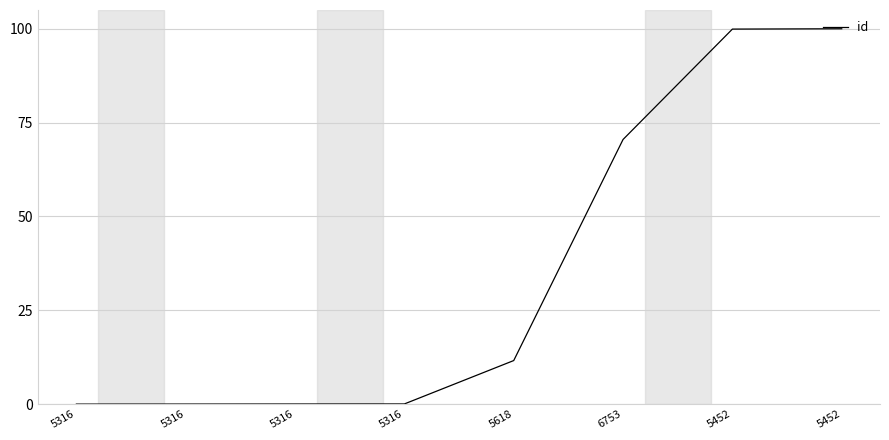

What is the label of the 3rd point from the left?

5316